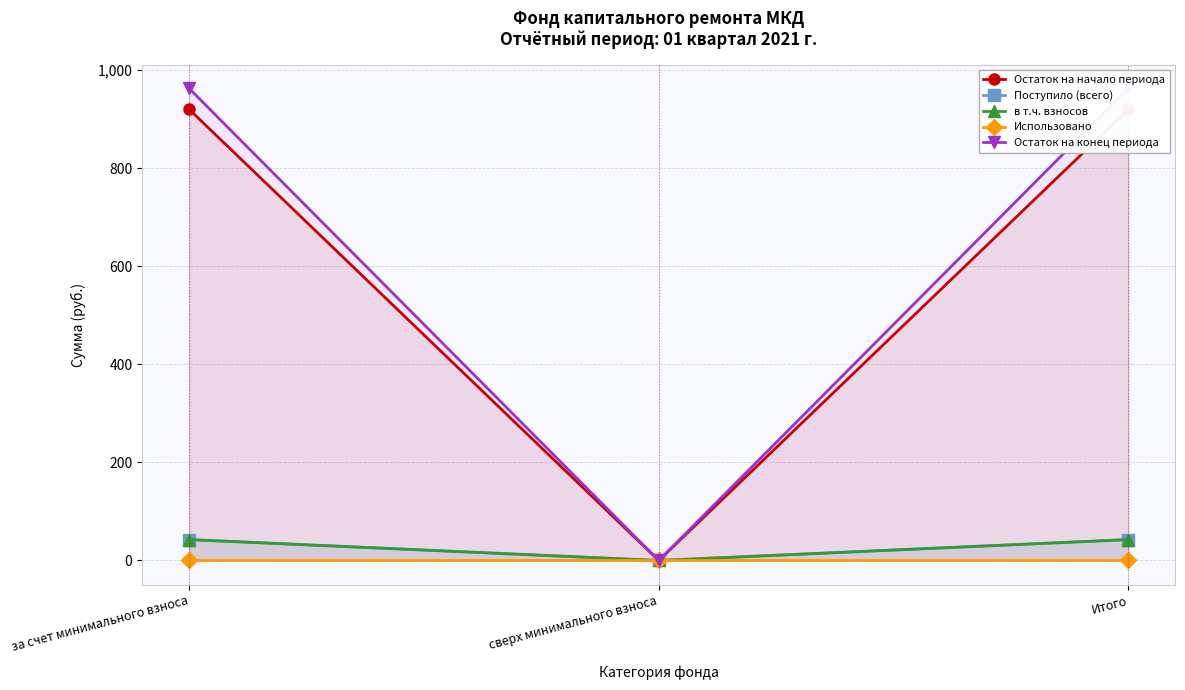

Read the Остаток на конец периода value at за счет минимального взноса.

962.7